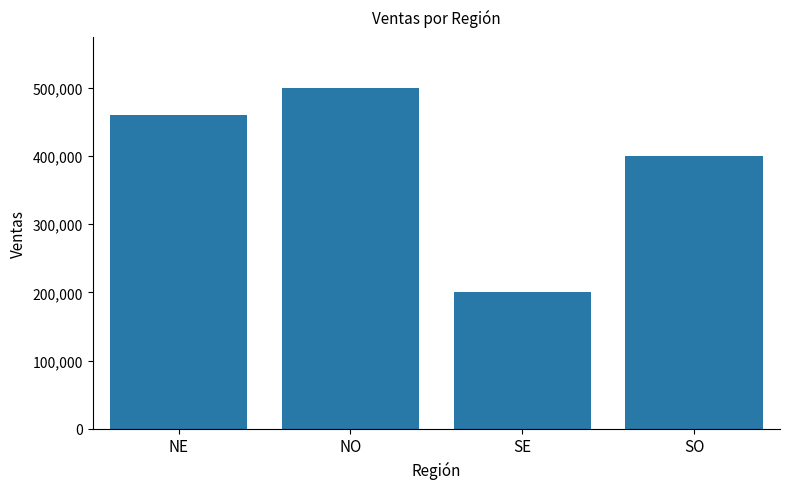

At which category does the chart reach its peak across all series?

NO